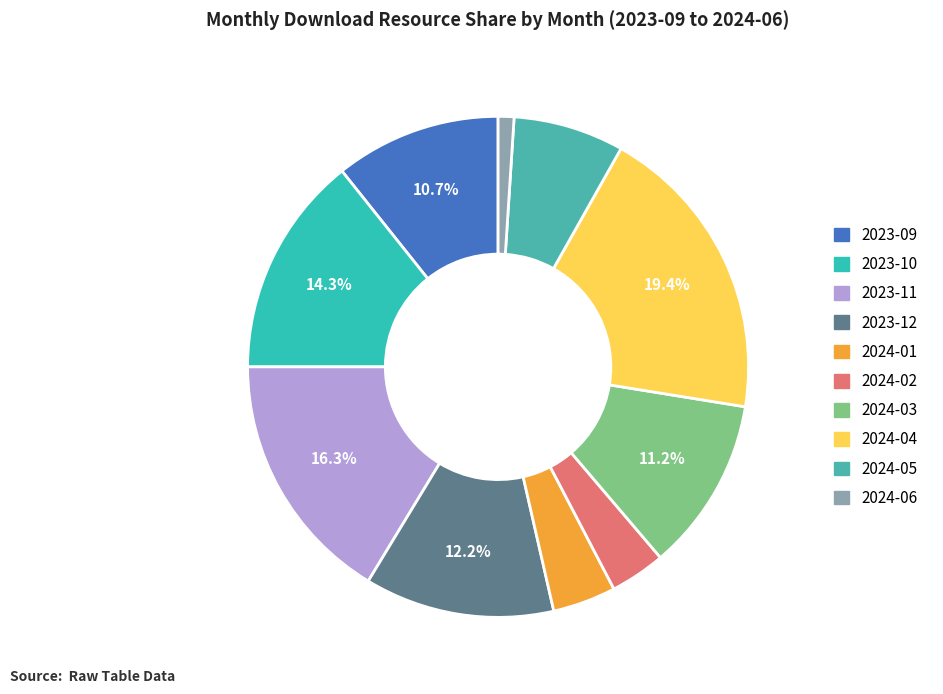

What is the change in value from 2024-02 to 2024-03?

+15